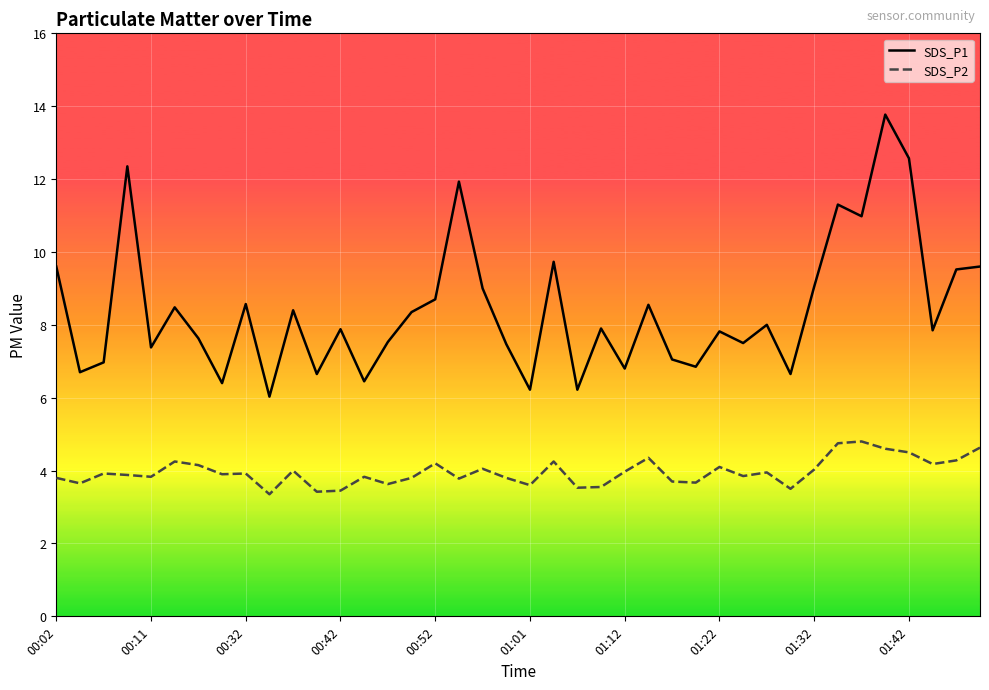

Which series has the largest range (max minus min)?

SDS_P1